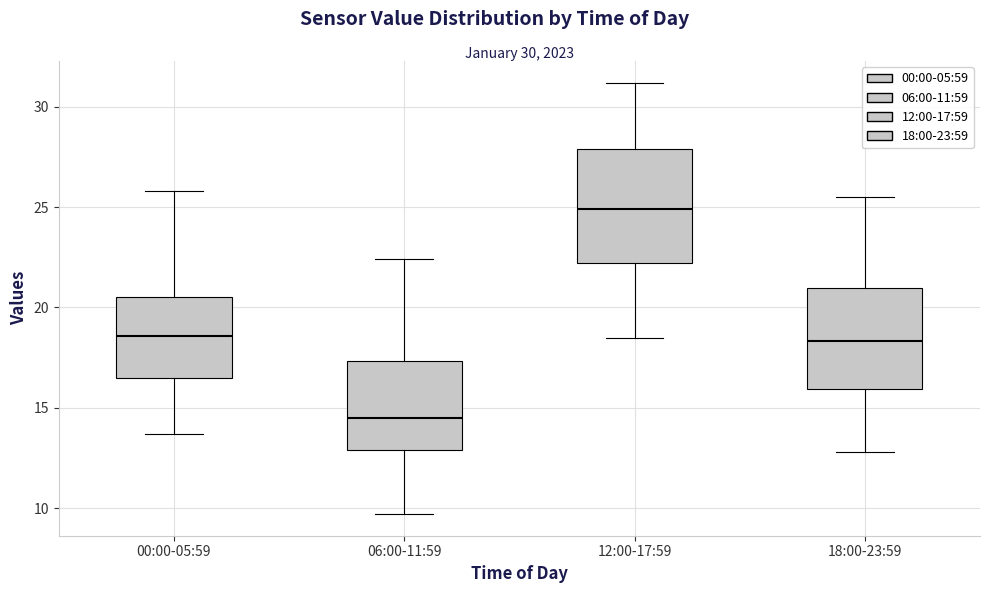

Reading left to right, transcribe this box plot: for each box, give where its median line is, the range the box spans, and where its two whiskers end, as read against the y-axis. The values are not printed on the chart, so give them approximately, as read against the axis.

00:00-05:59: median 18.5, box 16.5 to 20.5, whiskers 13.5 to 26.0
06:00-11:59: median 14.5, box 13.0 to 17.5, whiskers 9.5 to 22.5
12:00-17:59: median 25.0, box 22.0 to 28.0, whiskers 18.5 to 31.0
18:00-23:59: median 18.5, box 16.0 to 21.0, whiskers 13.0 to 25.5